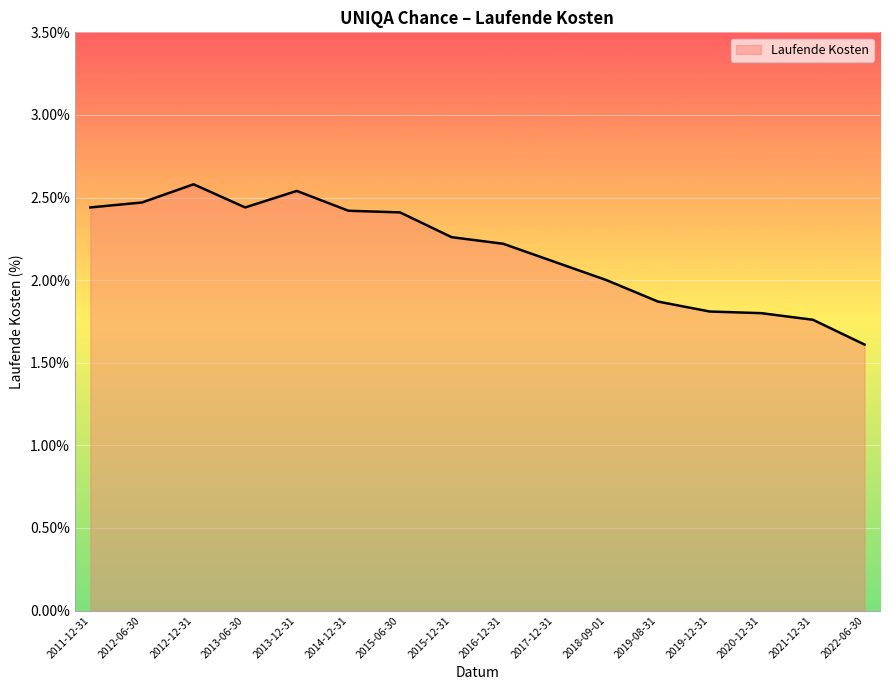

What position from the right is 2014-12-31?

11